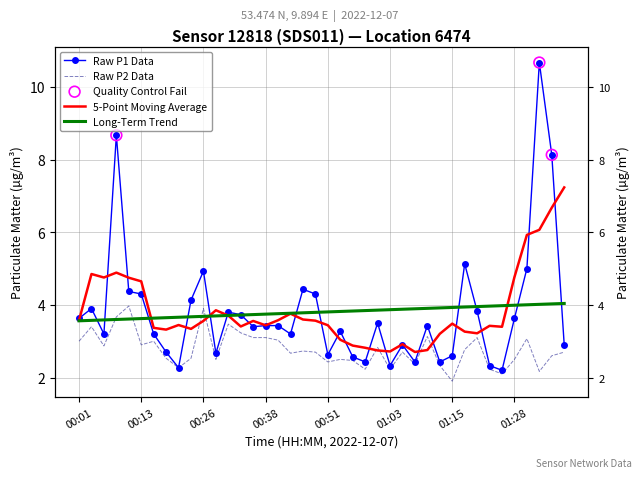

Which series reaches the maximum Y coordinate?

P1